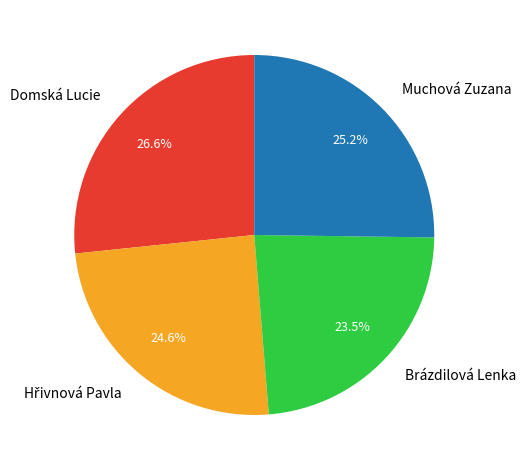

Approximately how many times larger is the value at Domská Lucie compared to Muchová Zuzana?

1.1